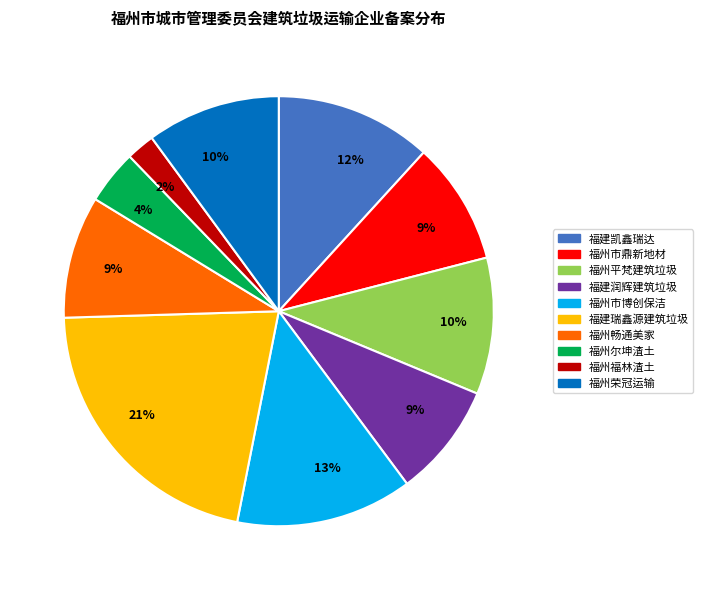

To the nearest percent, what is the average slice percentage?

10%